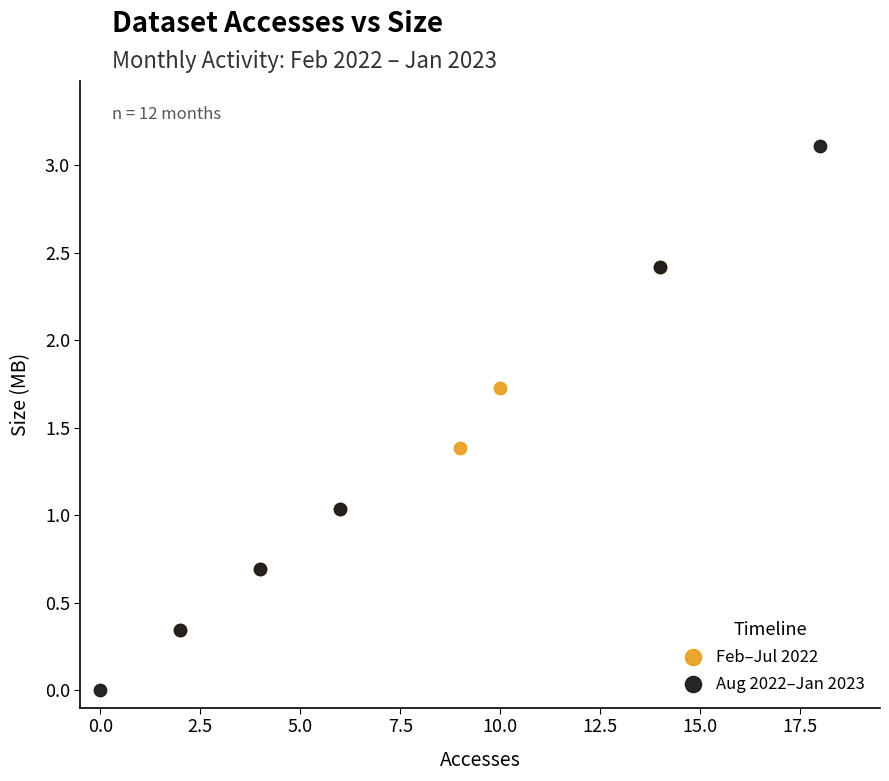

Which series contains the lowest Y value?

Aug 2022–Jan 2023